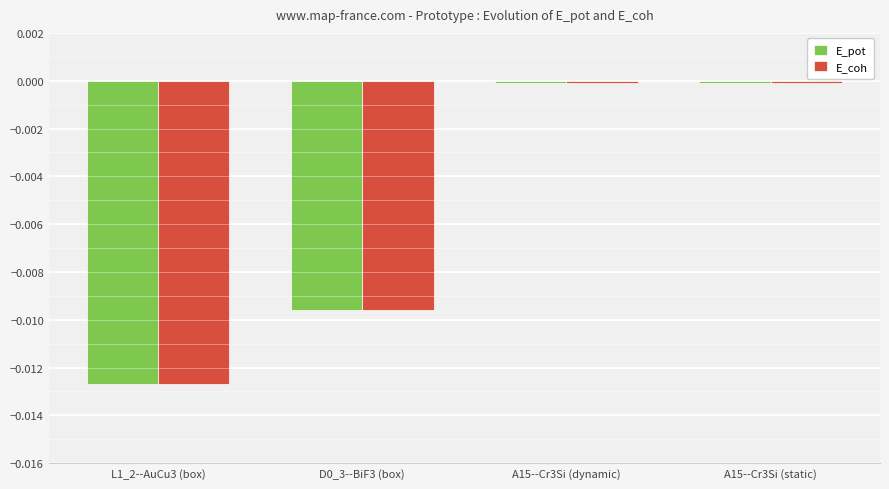

What is the label of the 3rd bar from the left?

A15--Cr3Si (dynamic)